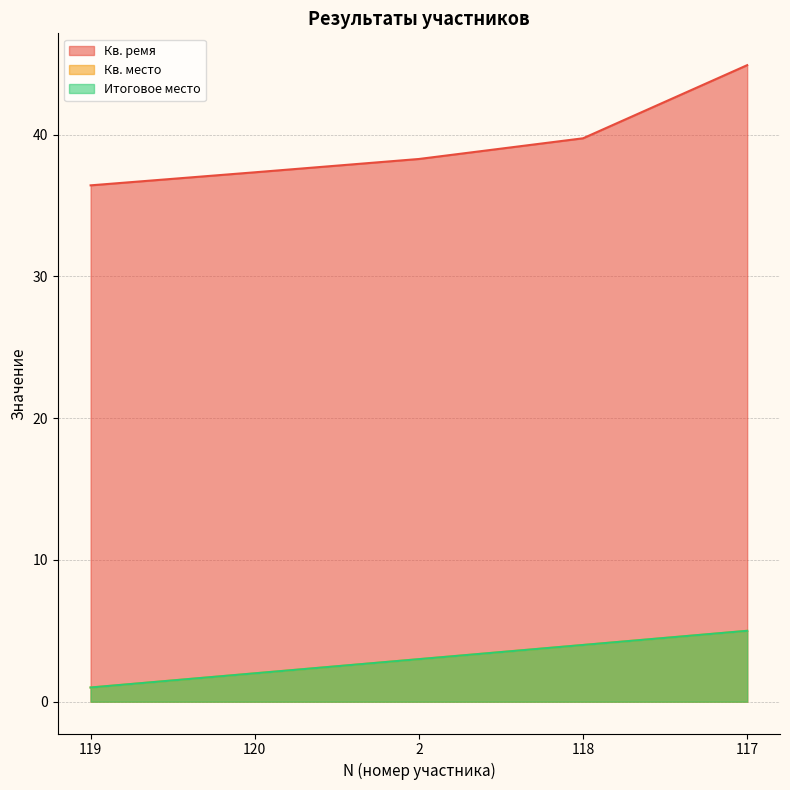

What is the difference between the highest and lowest values at 117?

39.9